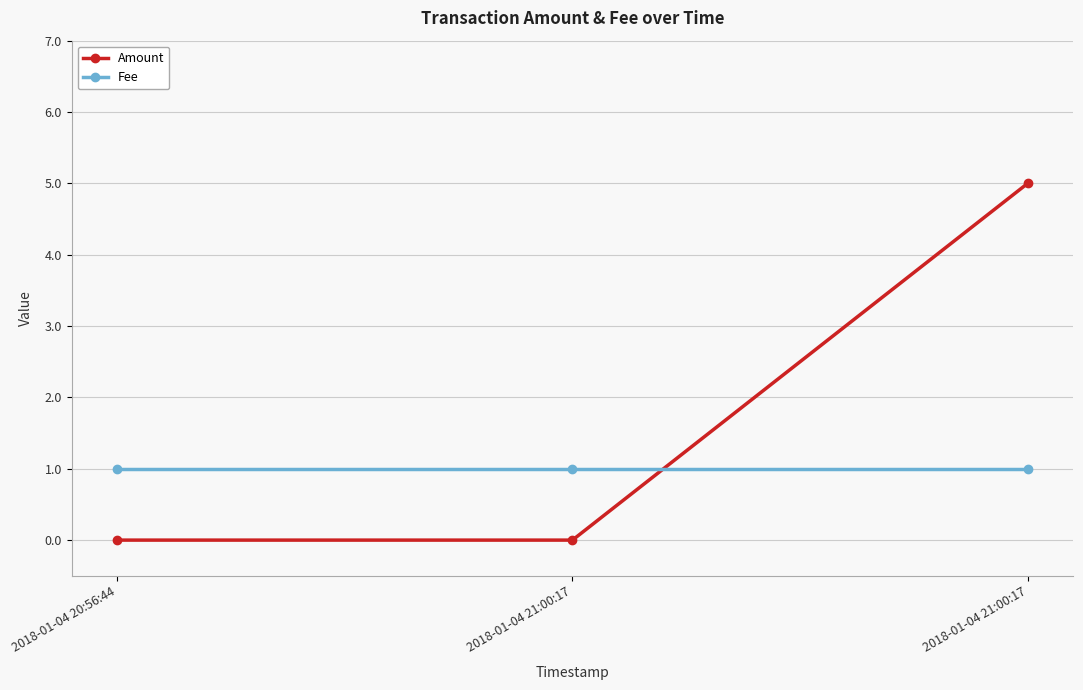

Is it true that Fee equals 1 at 2018-01-04 21:00:17?

True